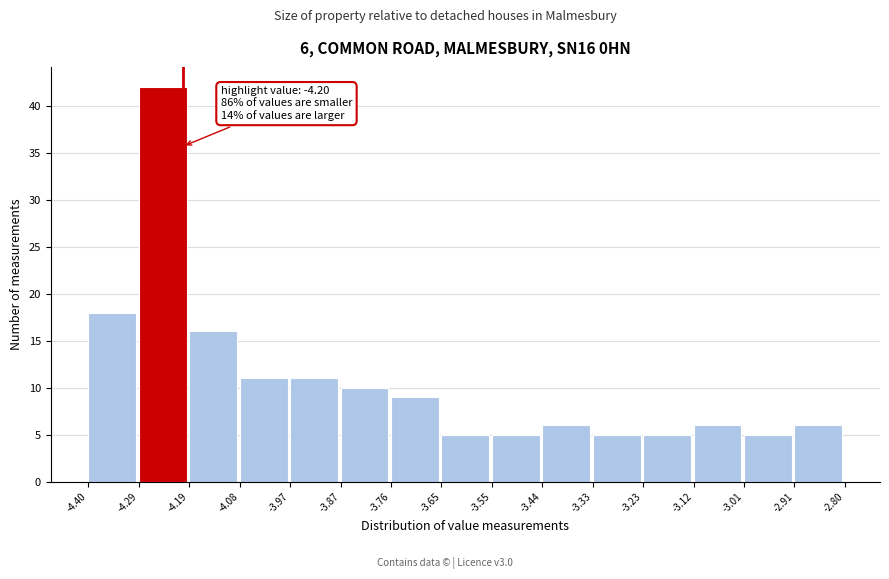

Over which range of the x-axis is the bar tallest?

-4.29 to -4.19